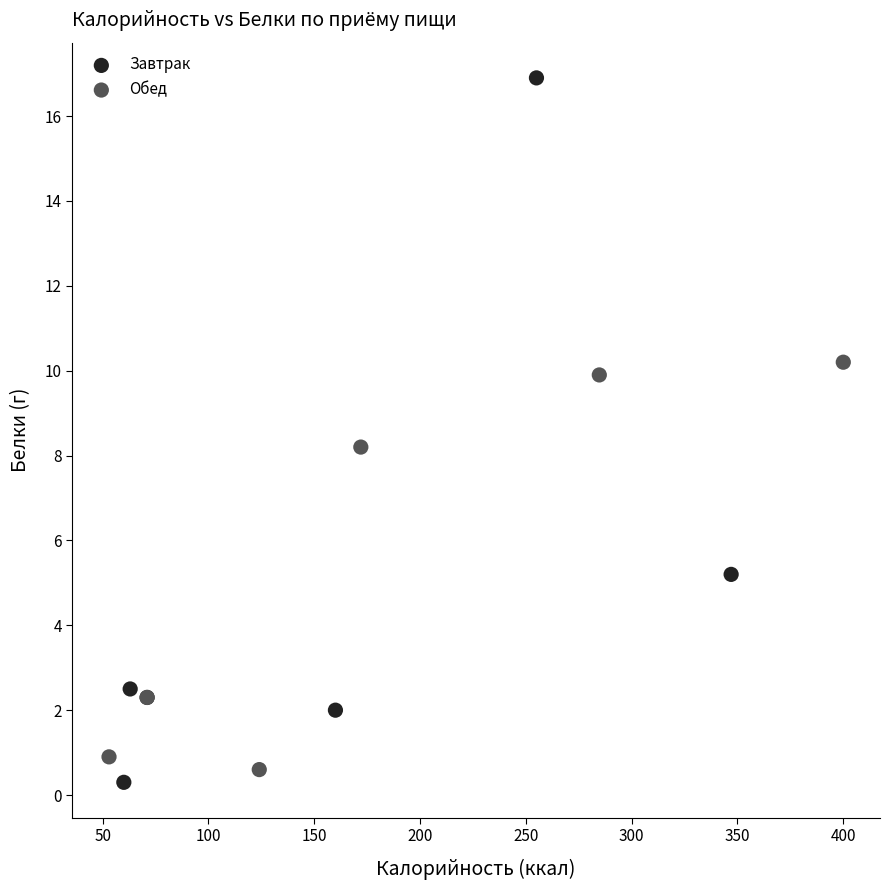

What are all the series names shown in the legend?

Завтрак, Обед